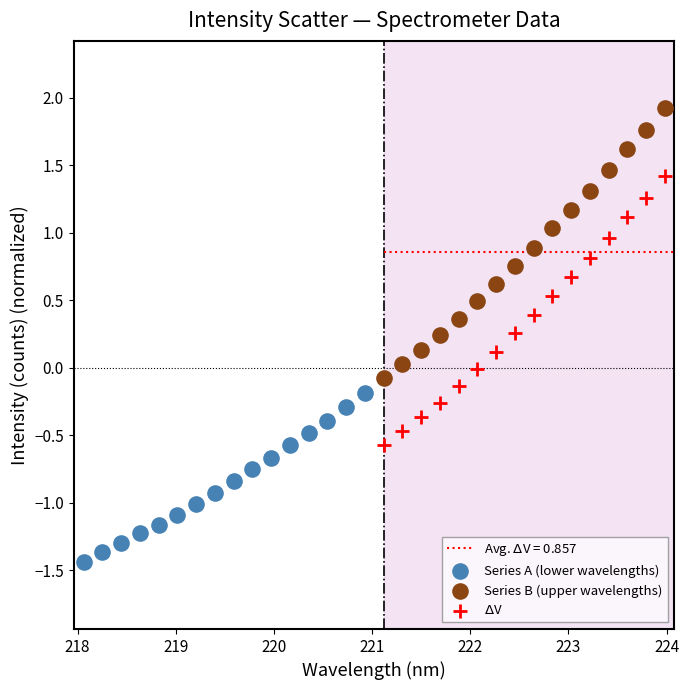

Which series contains the highest Y value?

Series B (upper wavelengths)